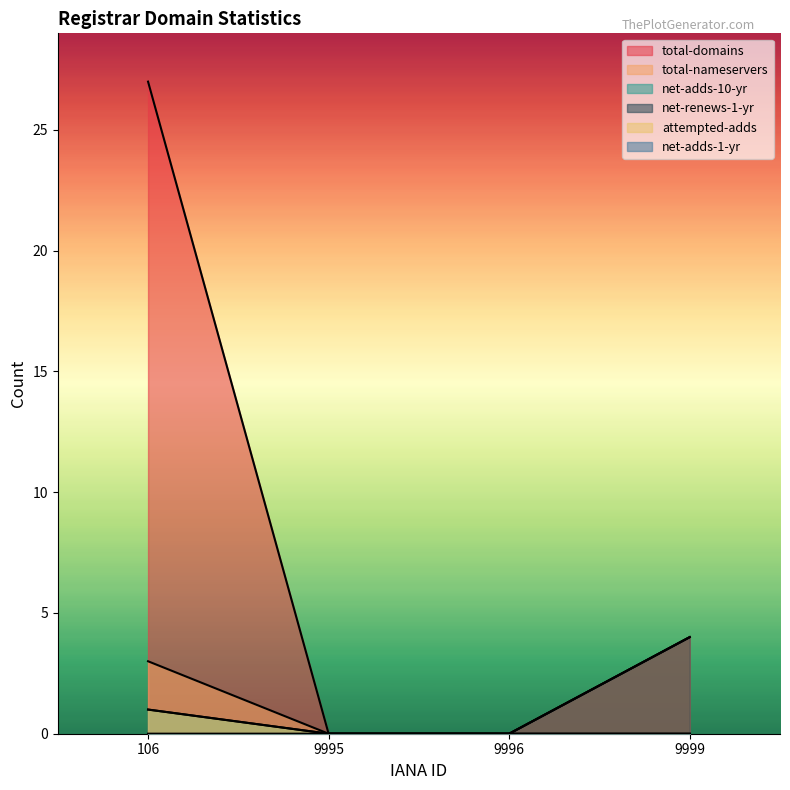

How many data points does each series have?

4